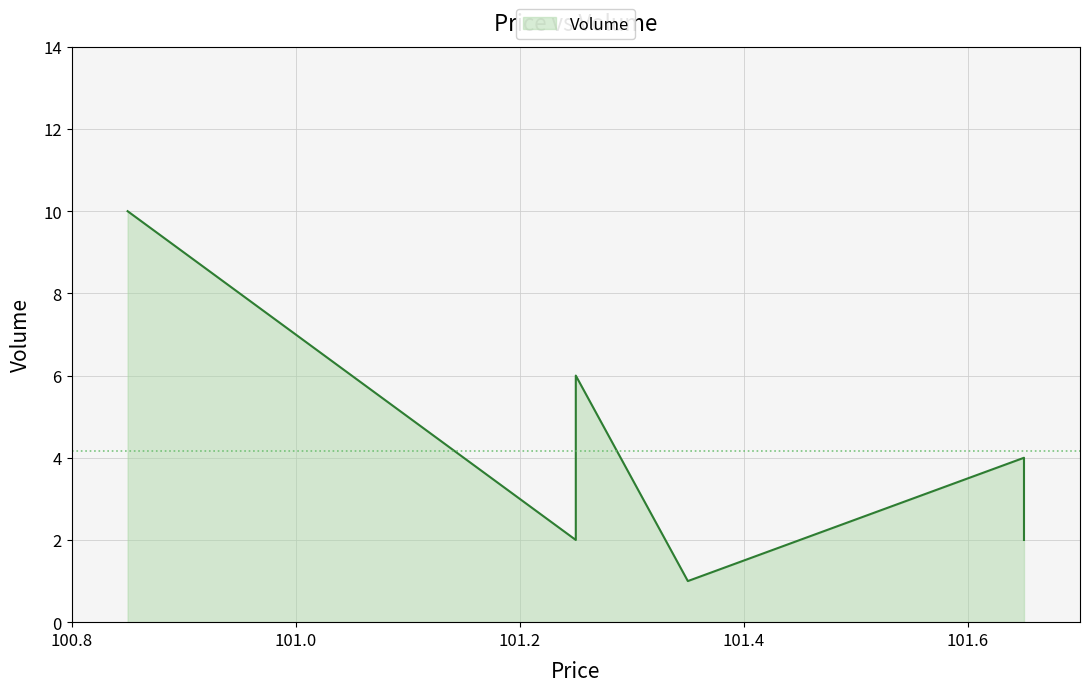

Read the value at 100.85.

10